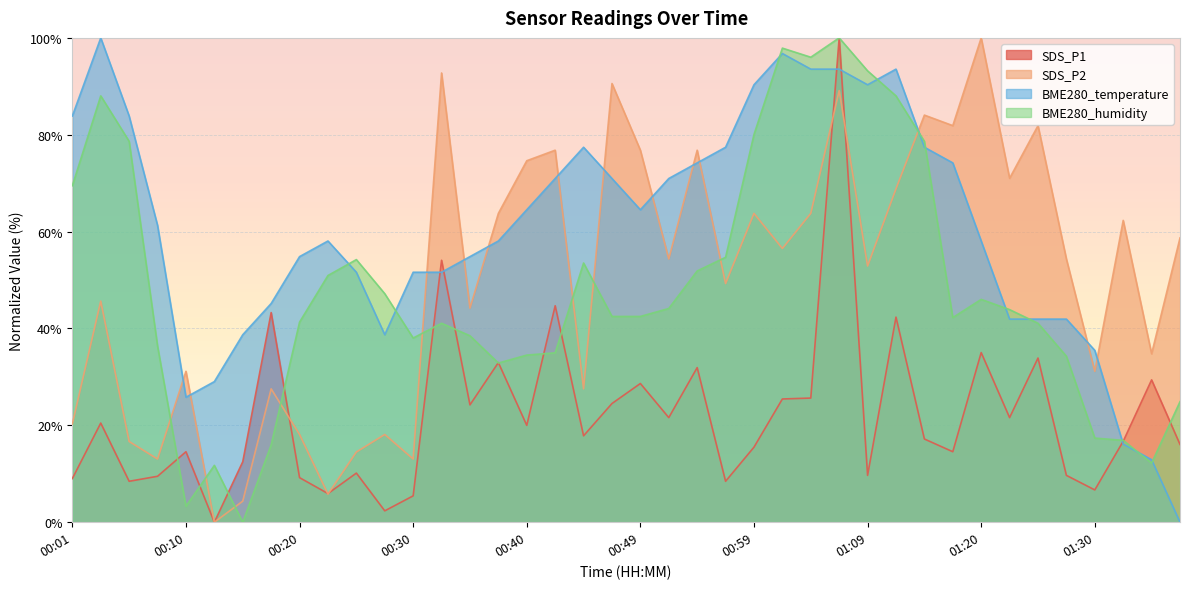

What is the value of the BME280_humidity point at the 32nd from the left?

42.3